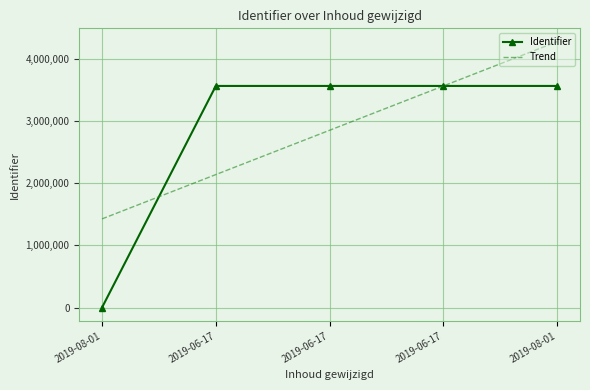

Which series changed the most between 2019-06-17 and 2019-08-01?

Trend